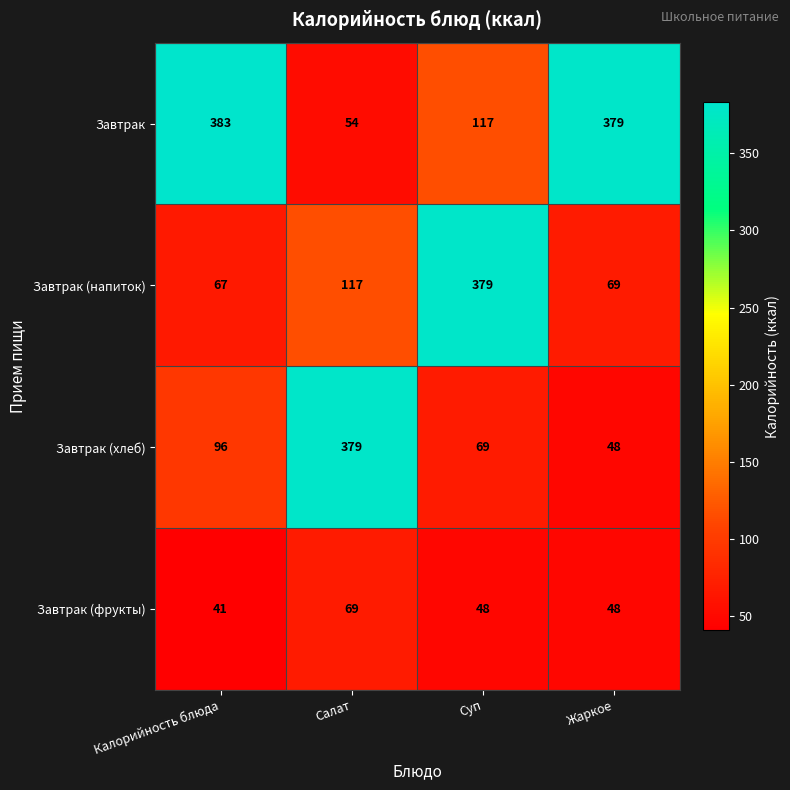

At how many categories does at least one series exceed 205?

4